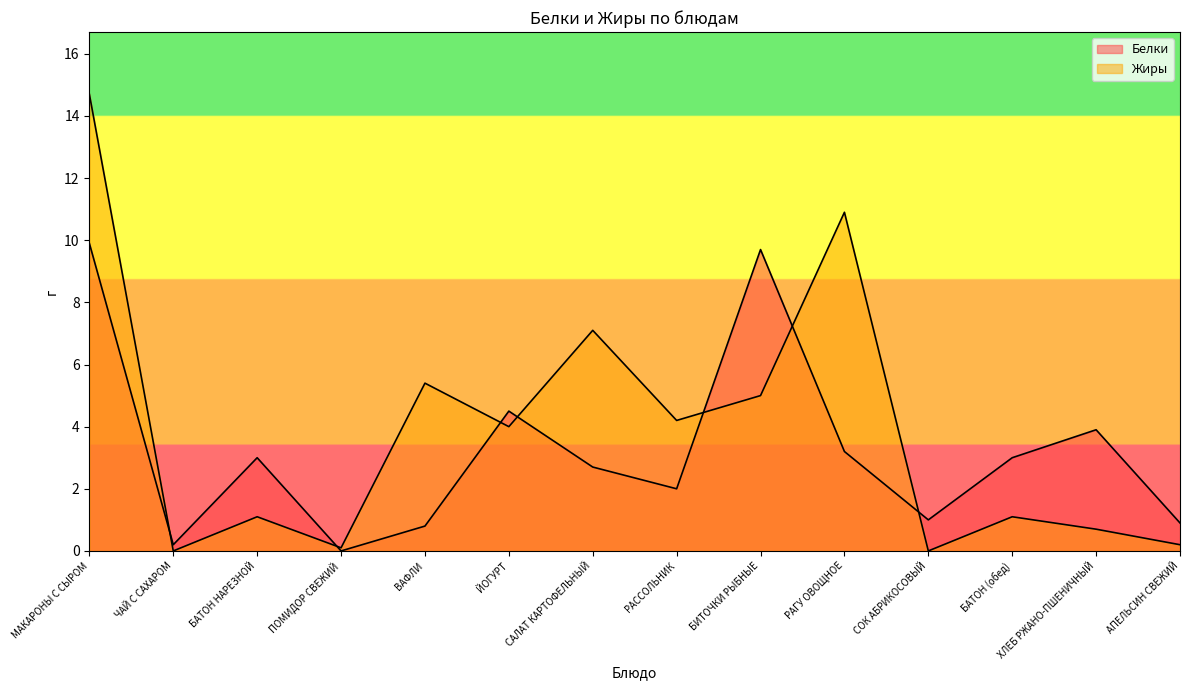

Which series has the widest spread of values?

Жиры